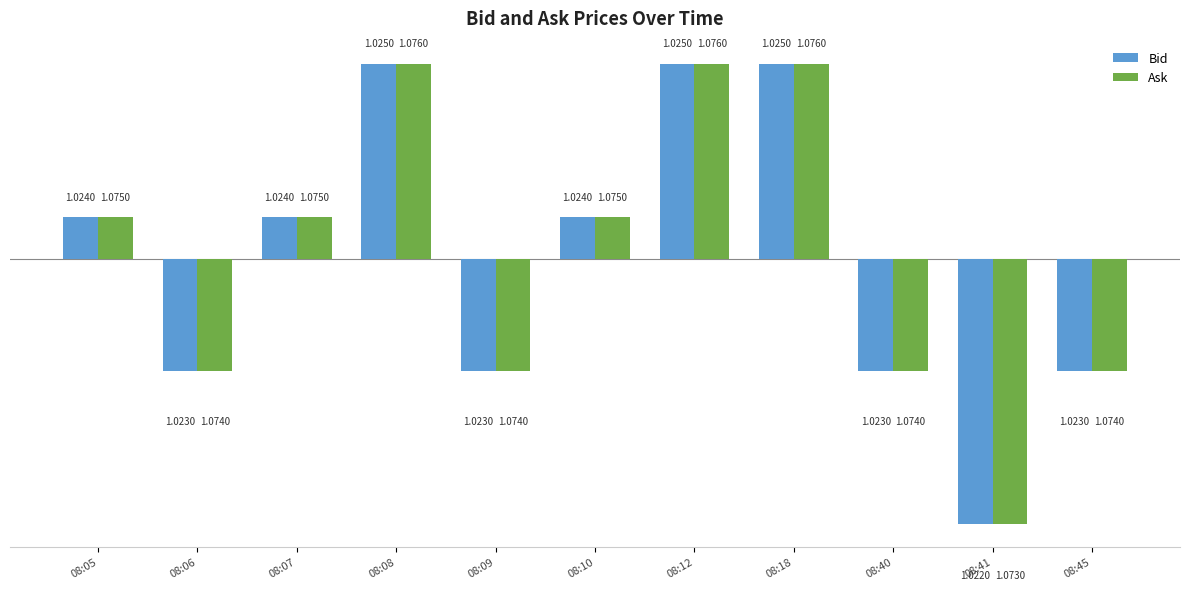

How many groups of bars are there?

11